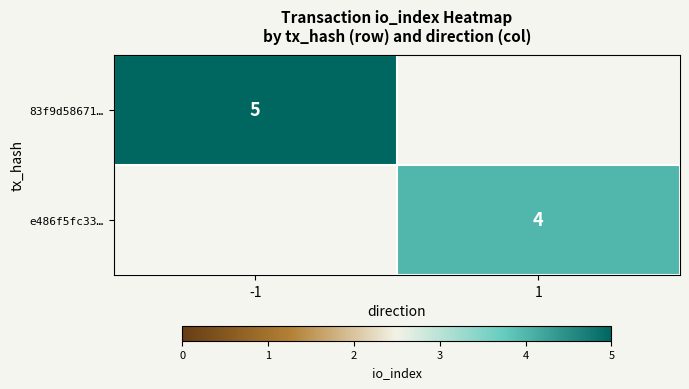

True or false: 83f9d58671… has a value of 2.0 at -1.

False